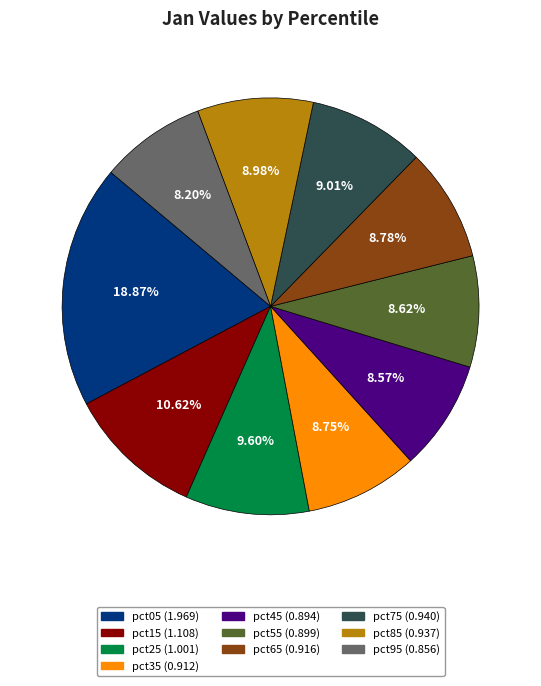

Is it true that pct95 is 2% of the pie?

False